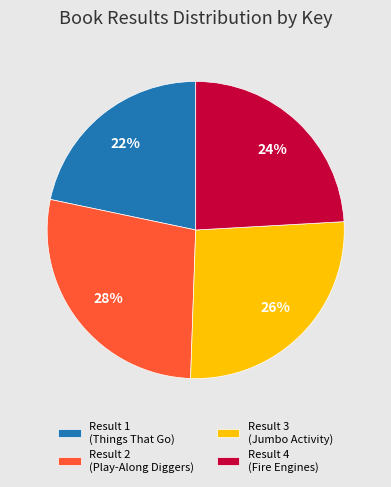

What is the largest slice in the pie chart?

Result 2 (Play-Along Diggers)